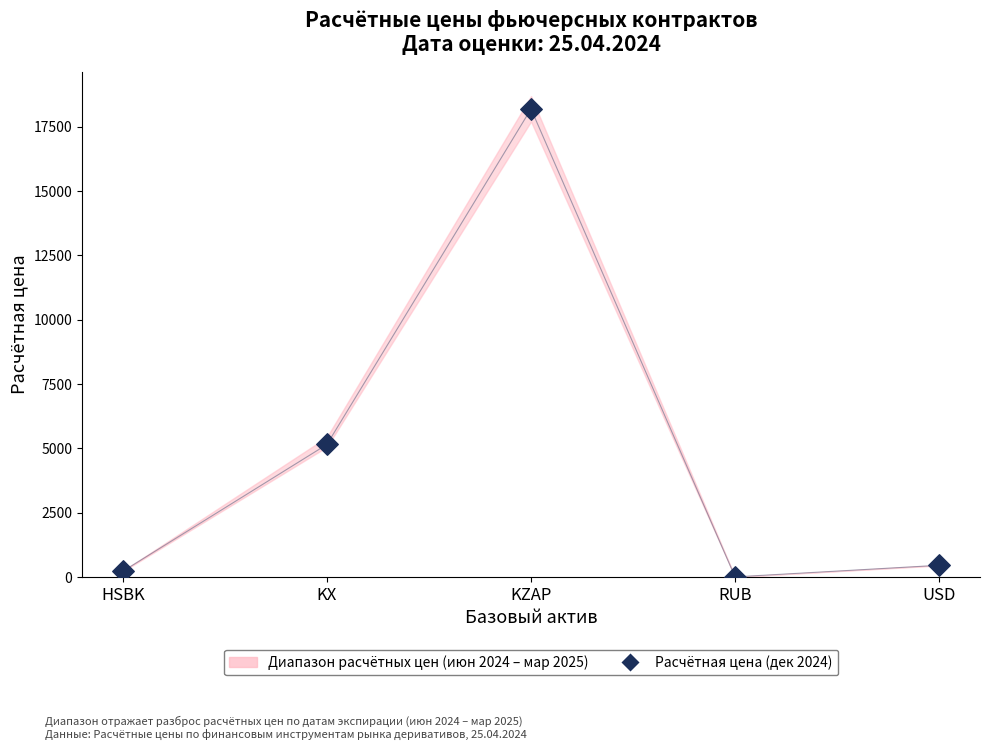

What is the range of Y values (max minus min)?

18190.4